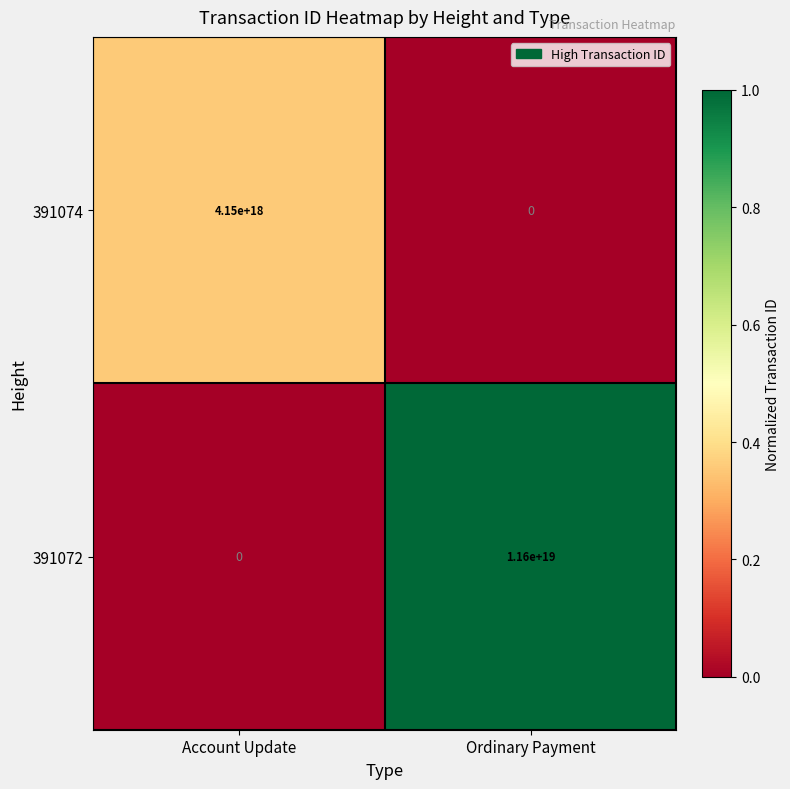

Which category has the lowest value in the 391074 series?

Ordinary Payment